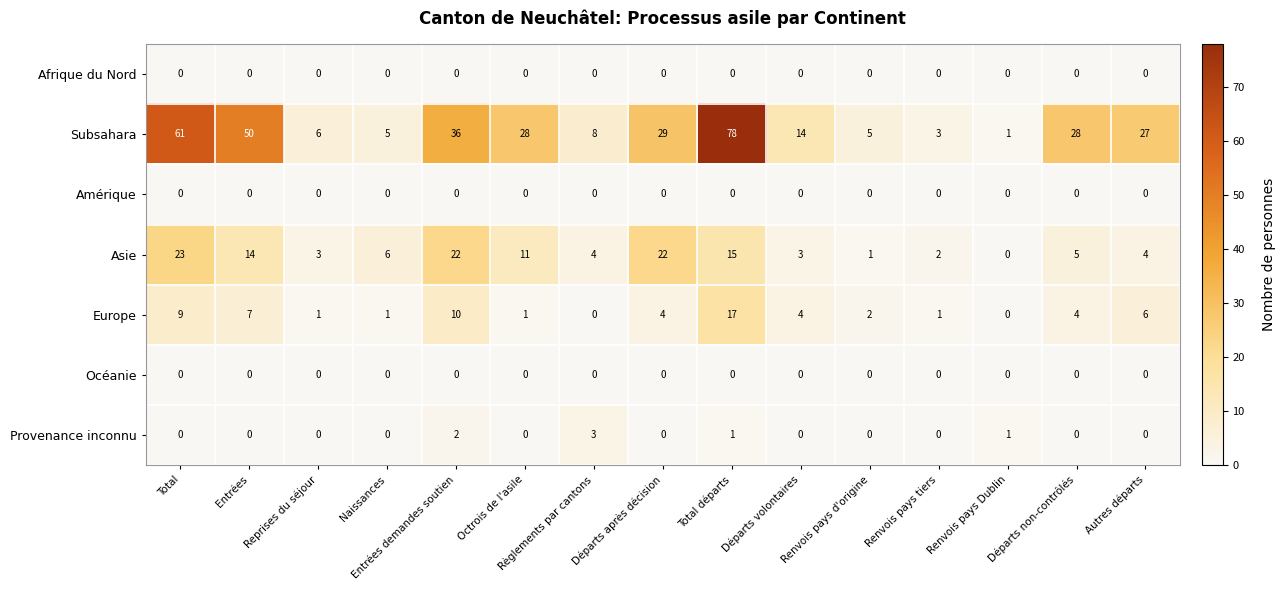

What is the sum of all Subsahara values?

379